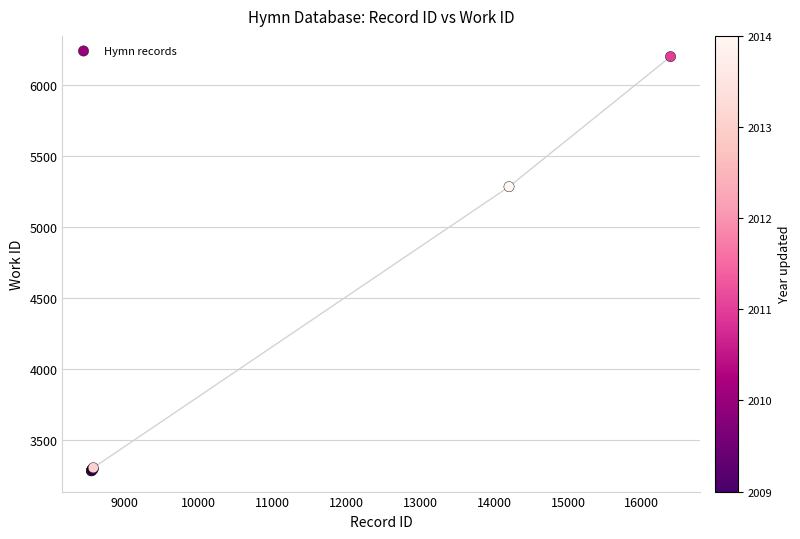

What Y value in the scatter plot is closest to 4741?

5283